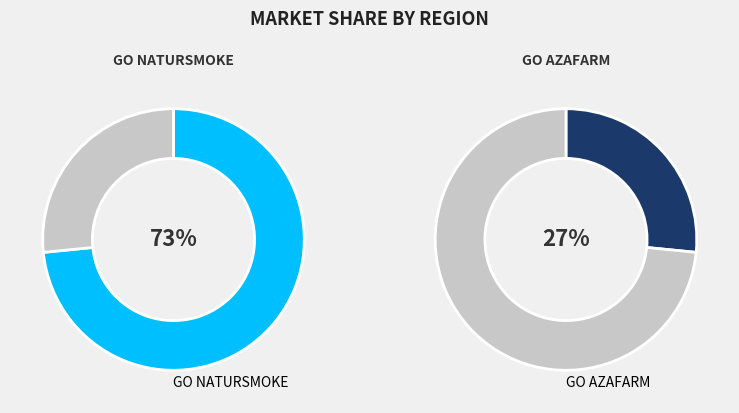

What is the majority slice?

GO NATURSMOKE